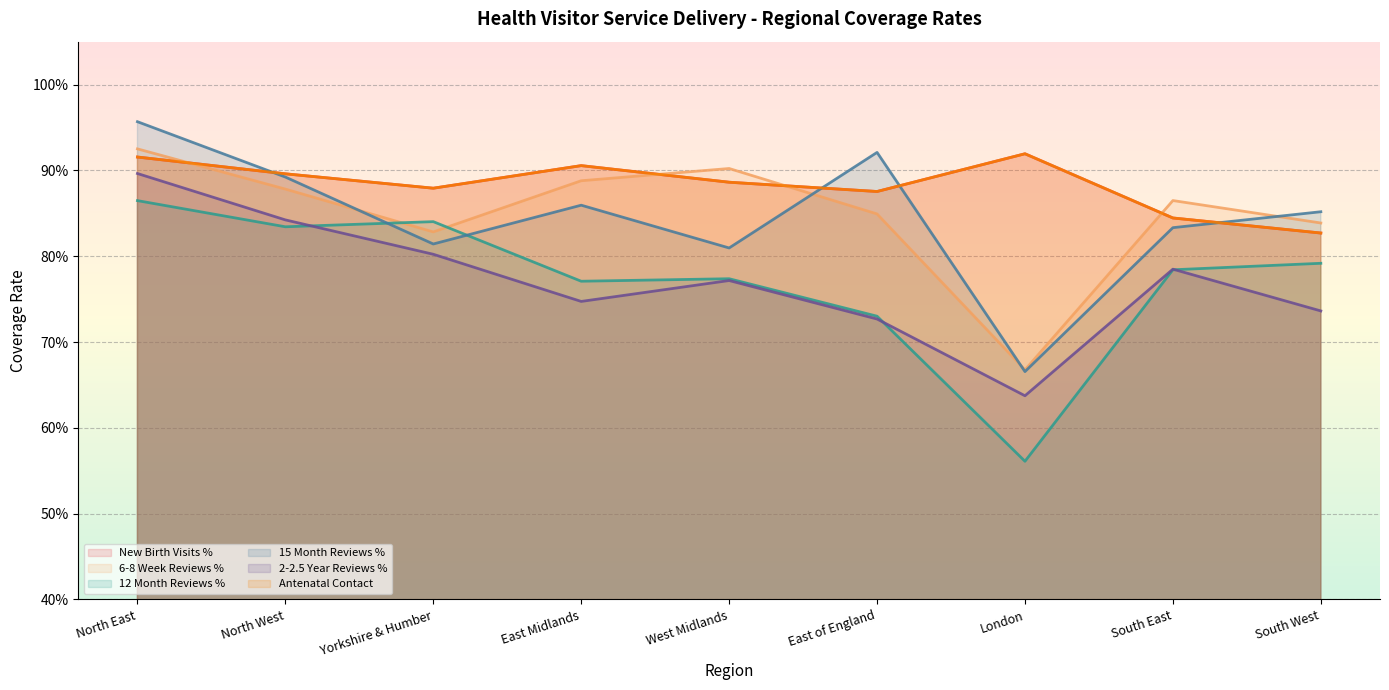

Reading left to right, transcribe all the data shown in this chart.

New Birth Visits %: 0.9	0.9	0.9	0.9	0.9	0.9	0.9	0.8	0.8
6-8 Week Reviews %: 0.9	0.9	0.8	0.9	0.9	0.8	0.7	0.9	0.8
12 Month Reviews %: 0.9	0.8	0.8	0.8	0.8	0.7	0.6	0.8	0.8
15 Month Reviews %: 1.0	0.9	0.8	0.9	0.8	0.9	0.7	0.8	0.9
2-2.5 Year Reviews %: 0.9	0.8	0.8	0.7	0.8	0.7	0.6	0.8	0.7
Antenatal Contact: 0.9	0.9	0.9	0.9	0.9	0.9	0.9	0.8	0.8